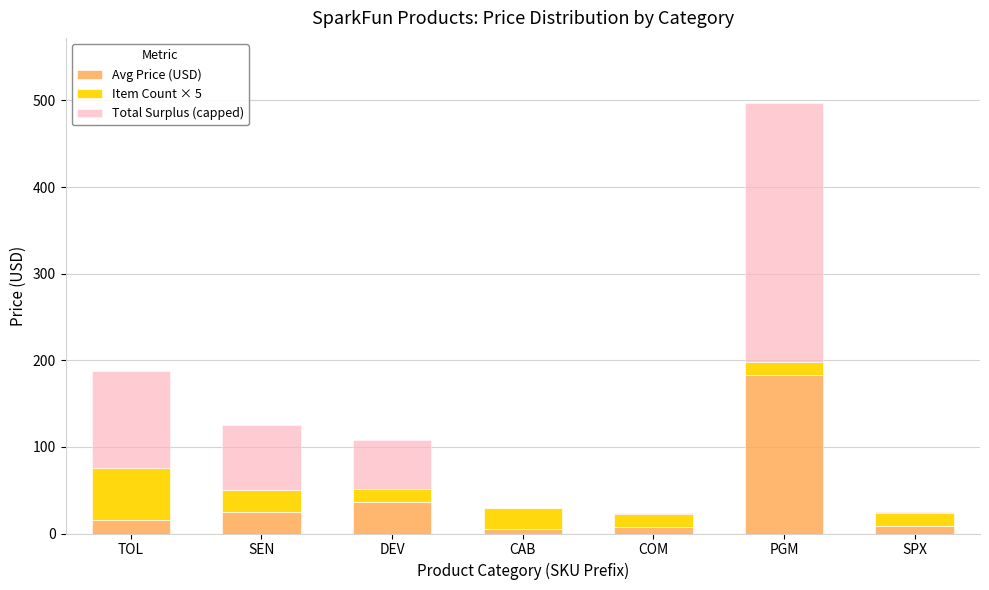

What is the approximate value of Avg Price (USD) at DEV?

36.0